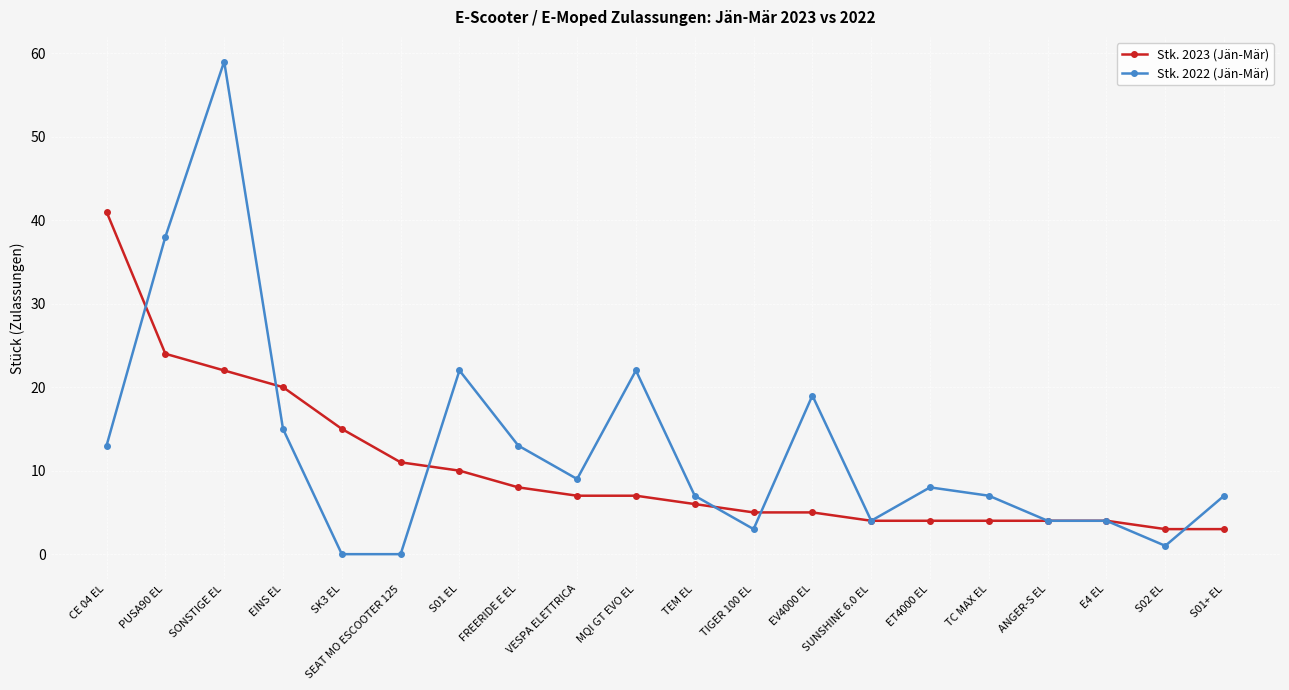

Which series has the largest total across all categories?

Stk. 2022 (Jän-Mär)